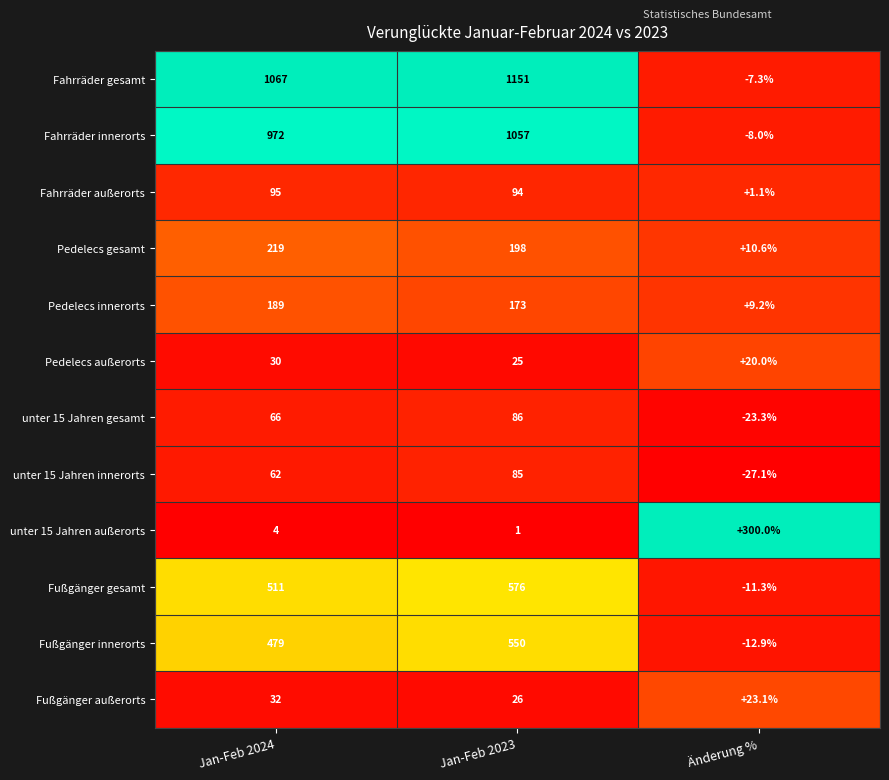

True or false: unter 15 Jahren gesamt has a value of -23.3 at Änderung %.

True